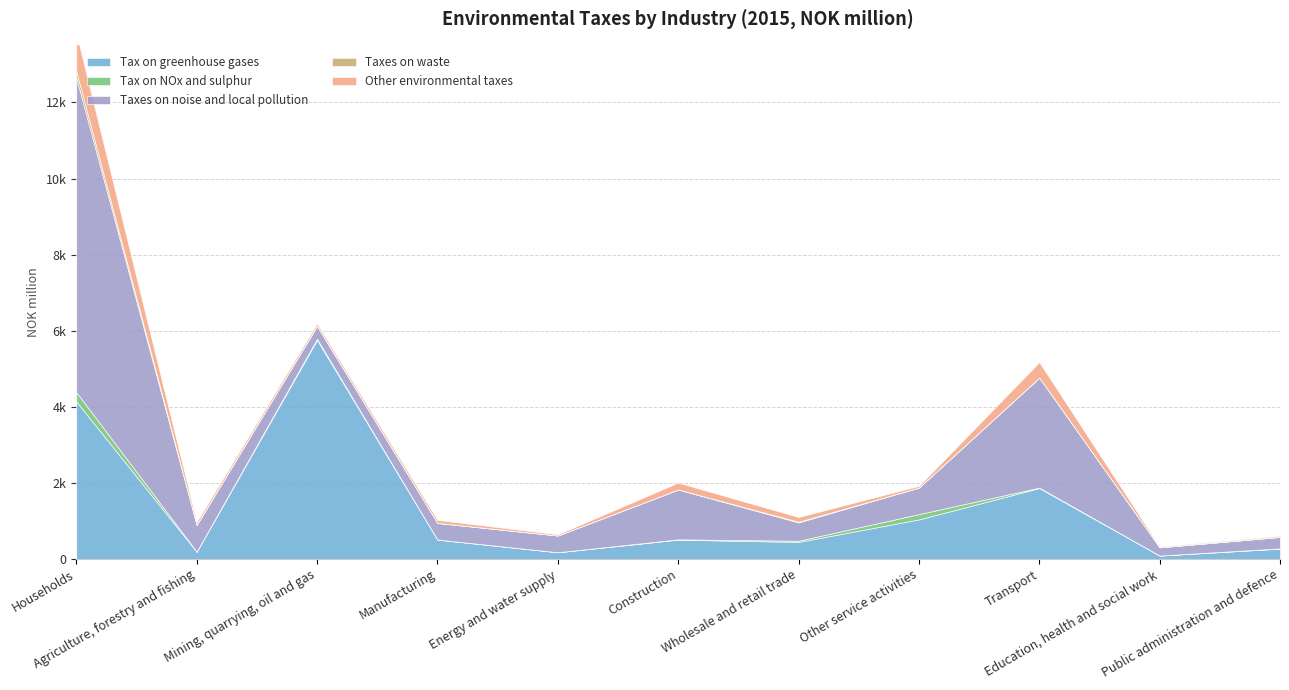

Reading left to right, extract all data points from this chart.

Tax on greenhouse gases: 4140	187	5758	508	174	505	445	1038	1861	87	269
Tax on NOx and sulphur: 246	5	31	1	1	9	33	139	14	1	7
Taxes on noise and local pollution: 8266	702	339	436	440	1311	480	699	2891	216	301
Taxes on waste: 169	0	0	1	0	0	20	0	0	0	0
Other environmental taxes: 1009	77	64	79	31	180	123	44	407	20	28